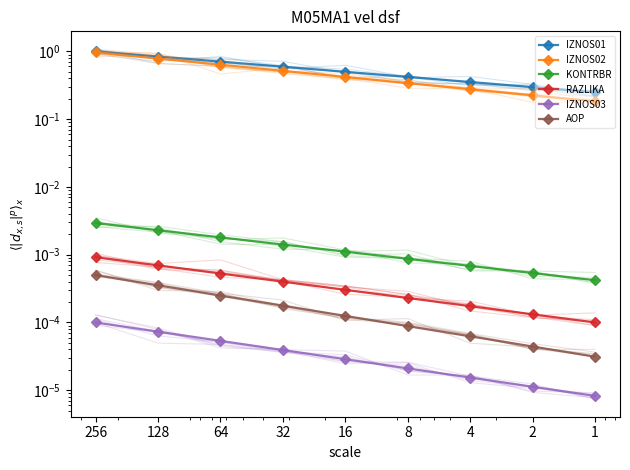

True or false: KONTRBR and IZNOS03 cross at least once.

False